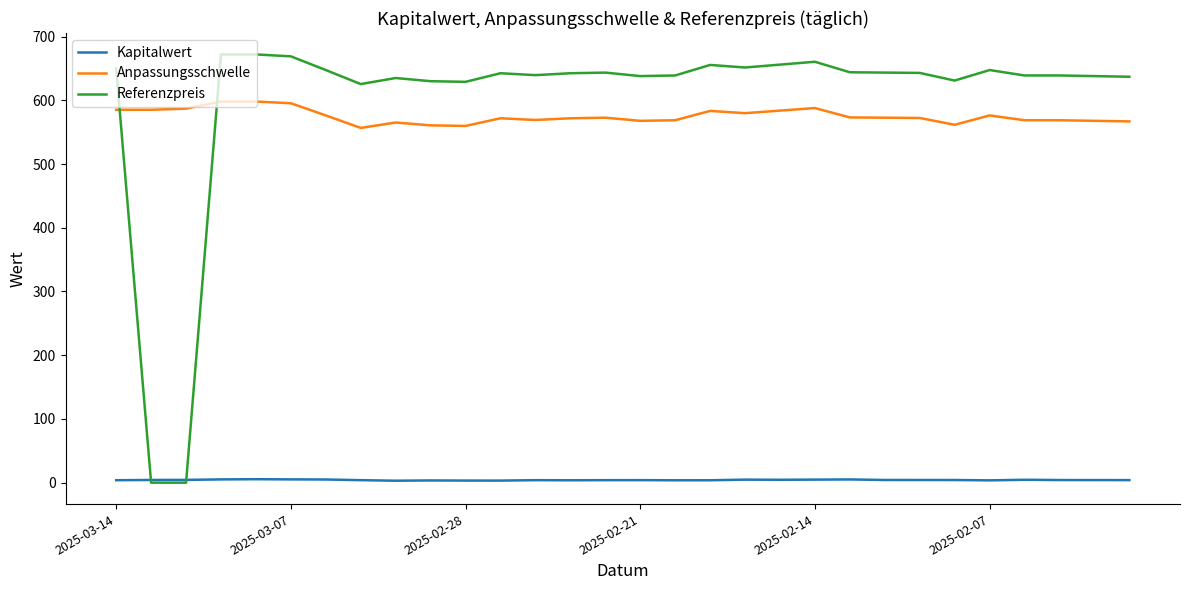

What is the maximum value for Anpassungsschwelle?

598.1